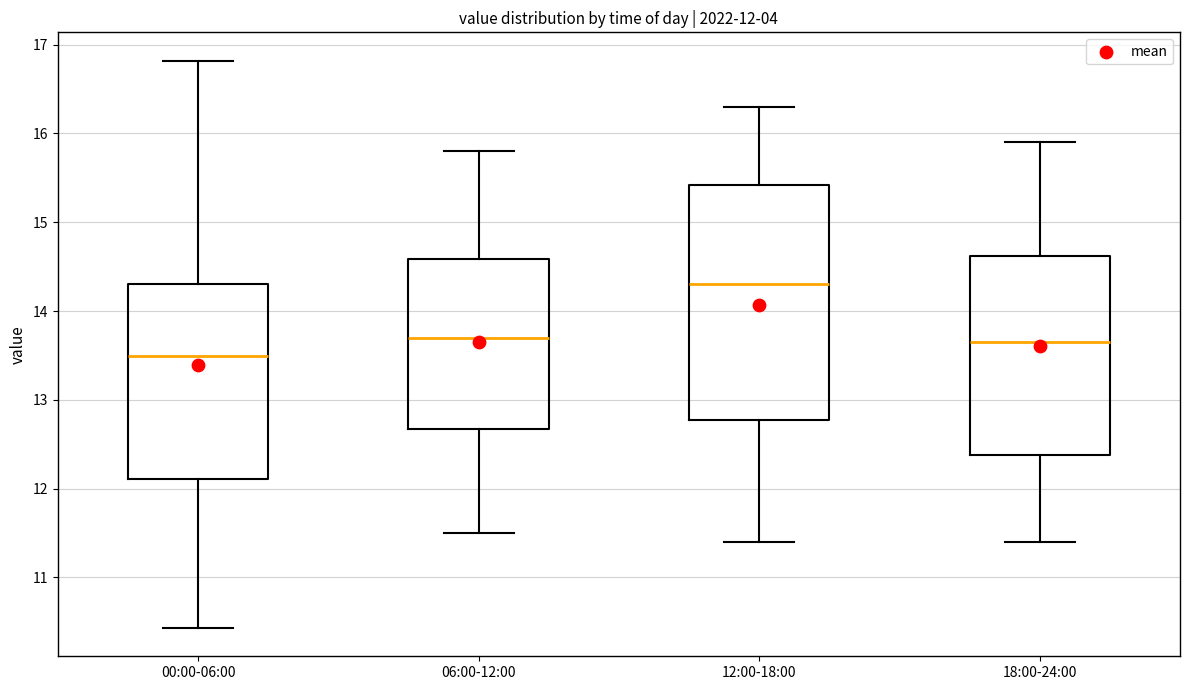

Which box has the lowest median line?

00:00-06:00